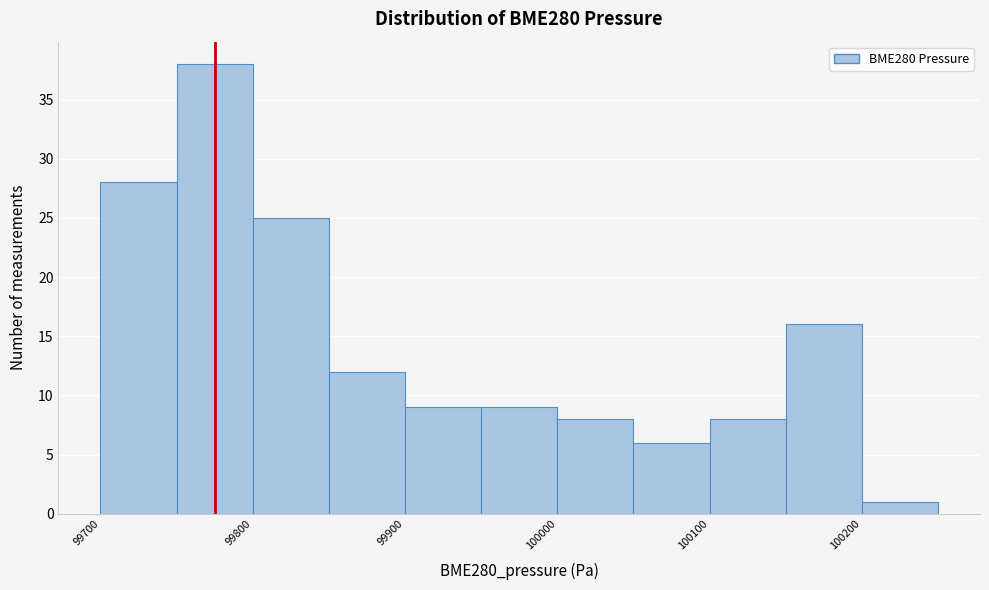

Which range on the x-axis has the tallest bar?

99750 to 99800